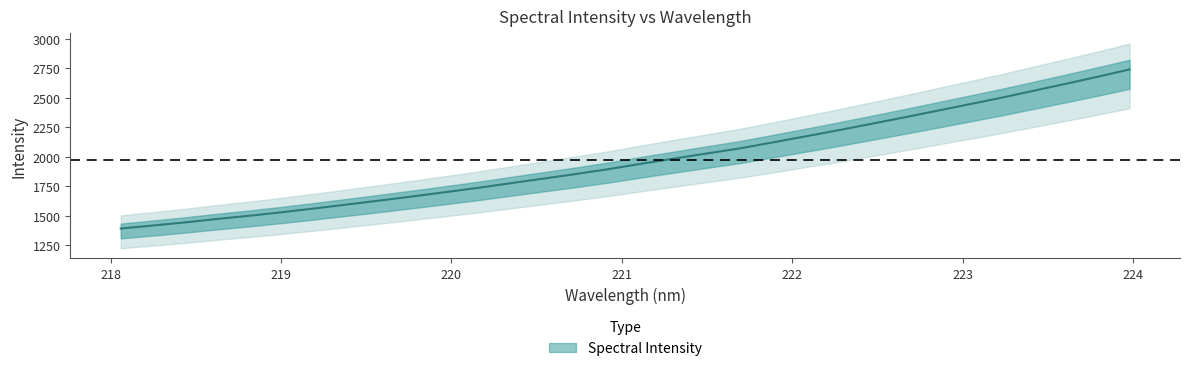

Reading left to right, list all the values displayed in this chart.

218.0596=1393.0	218.2508=1418.7	218.442=1445.6	218.6332=1475.1	218.8244=1502.7	219.0156=1532.6	219.2067=1564.7	219.3979=1598.3	219.589=1631.8	219.7801=1666.6	219.9712=1702.2	220.1623=1738.7	220.3533=1778.2	220.5444=1816.8	220.7354=1856.0	220.9264=1897.1	221.1174=1942.4	221.3083=1985.9	221.4993=2028.8	221.6902=2071.5	221.8812=2121.2	222.0721=2172.0	222.263=2223.5	222.4538=2277.0	222.6447=2331.0	222.8355=2386.3	223.0264=2441.9	223.2172=2497.9	223.408=2557.5	223.5987=2617.1	223.7895=2677.8	223.9802=2740.9